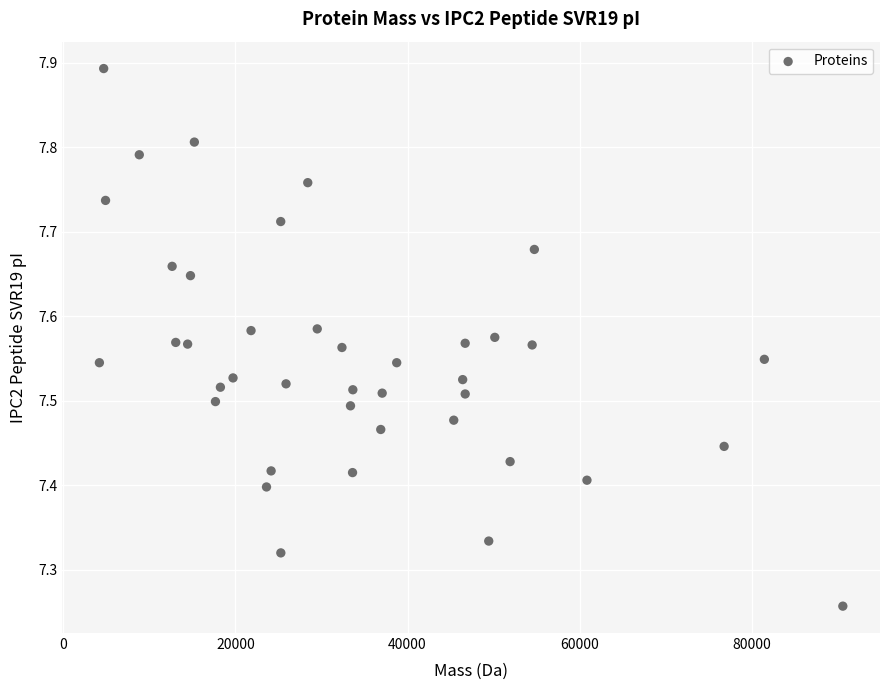

What is the range of Y values (max minus min)?

0.6